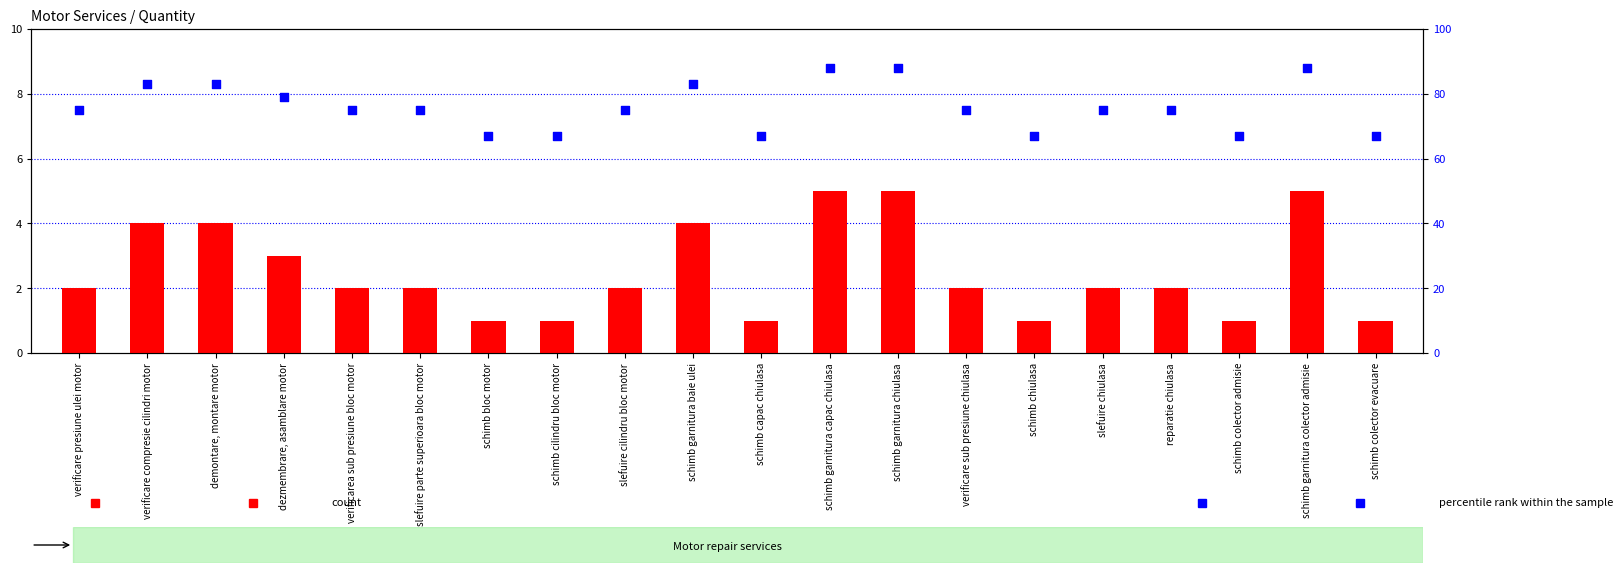

What are all the series names shown in the legend?

count, percentile rank within the sample